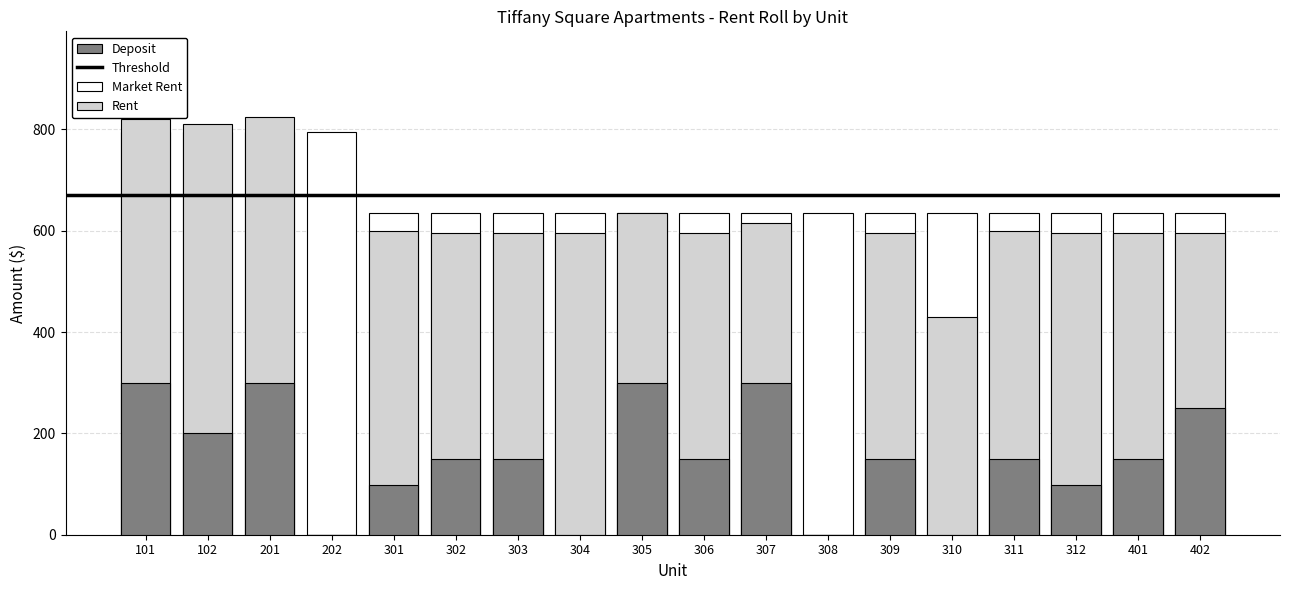

At which label does Rent reach its peak?

201